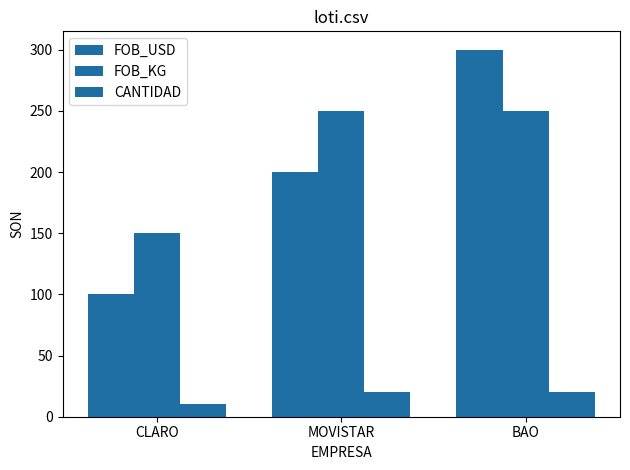

Are the bars horizontal?

No